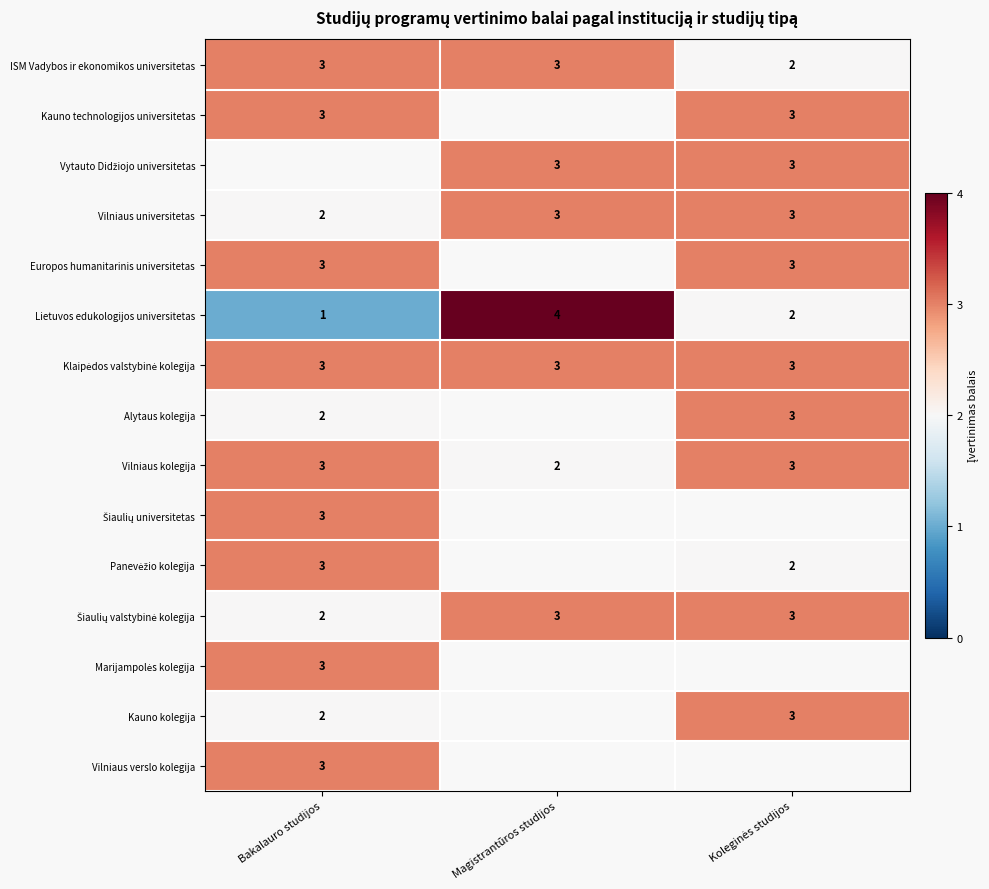

What is the difference between the highest and lowest values at Magistrantūros studijos?

2.0